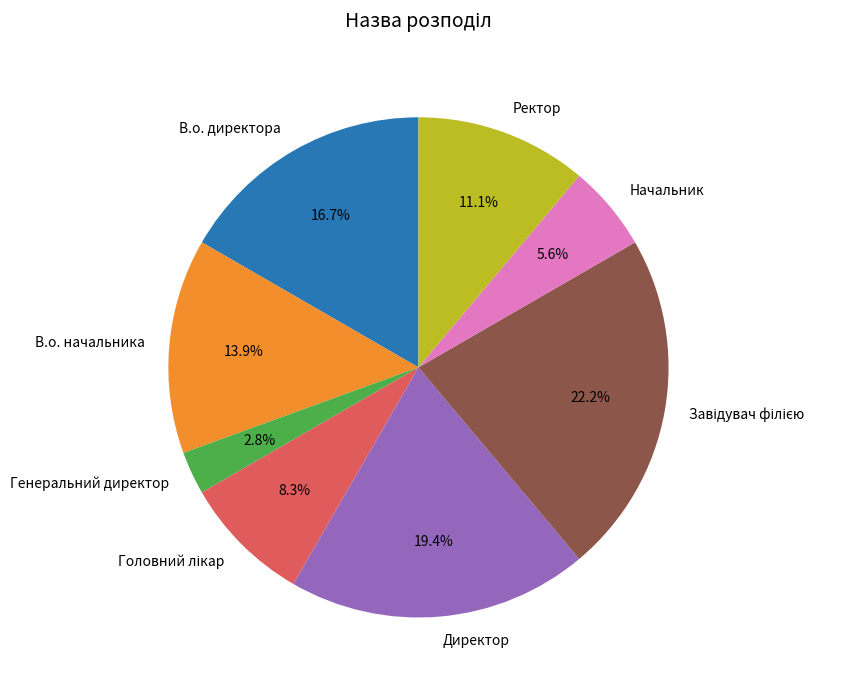

Is there any slice that represents more than half of the pie?

No